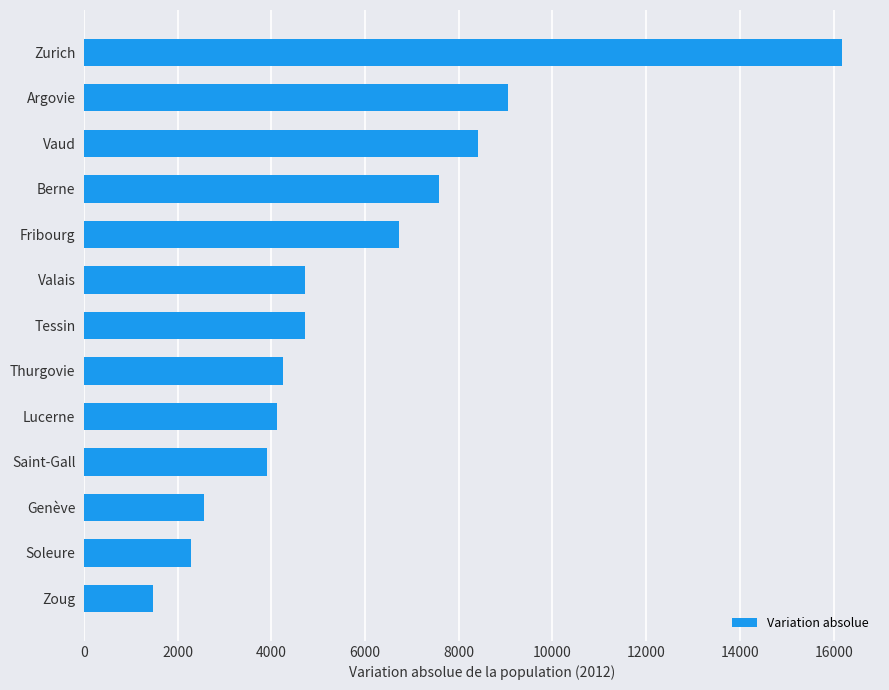

The chart shows a value of 4240 at Thurgovie. True or false?

True